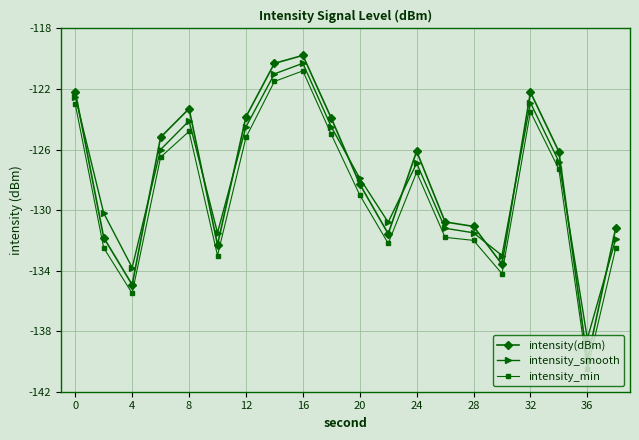

What is the value of the intensity_min point at the 4th from the left?

-126.5